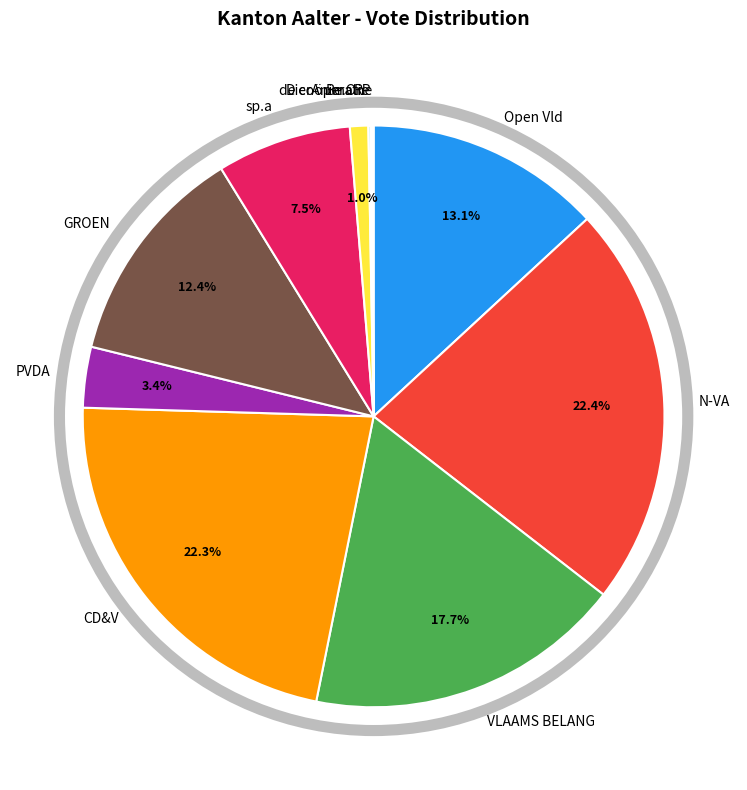

What percentage is NOT represented by GROEN?

87.6%